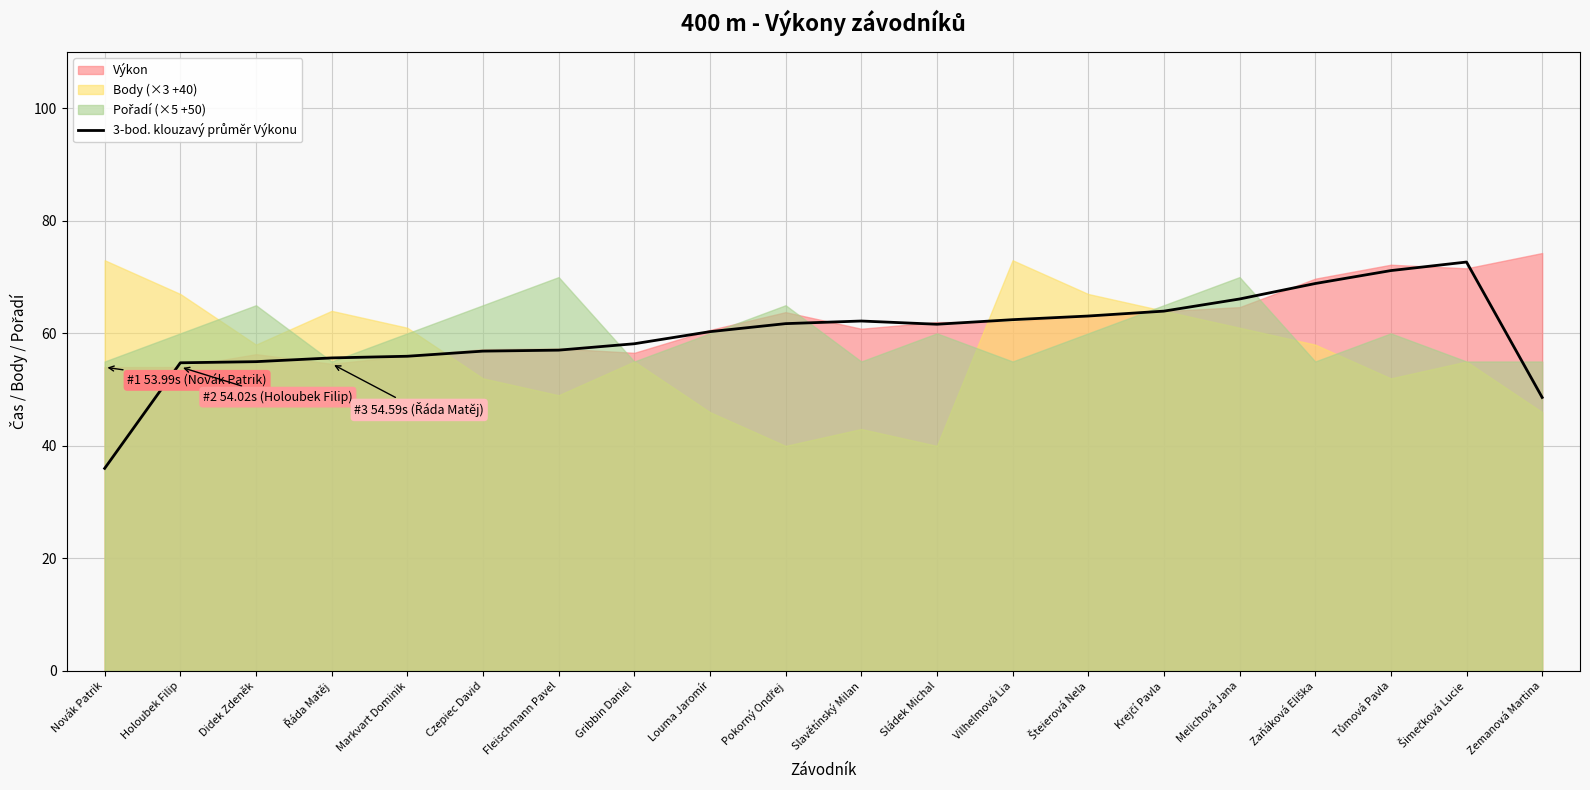

What is the sum of the values at Slavětínský Milan and Melichová Jana?

128.3